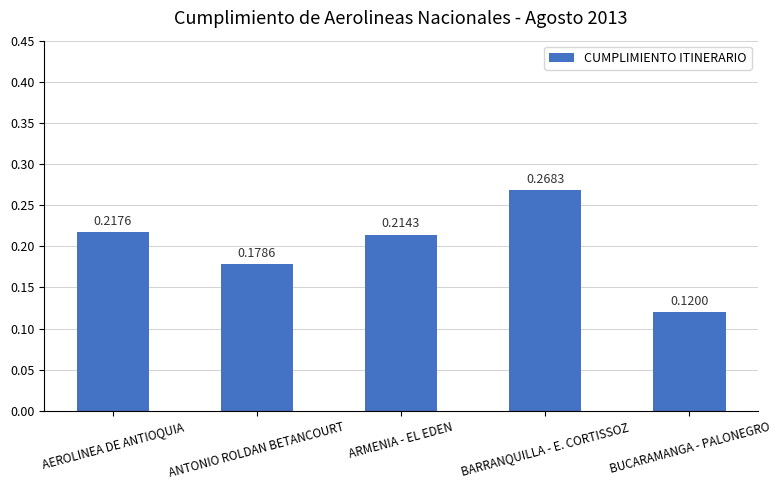

Count the values in the range 0 to 1.

5